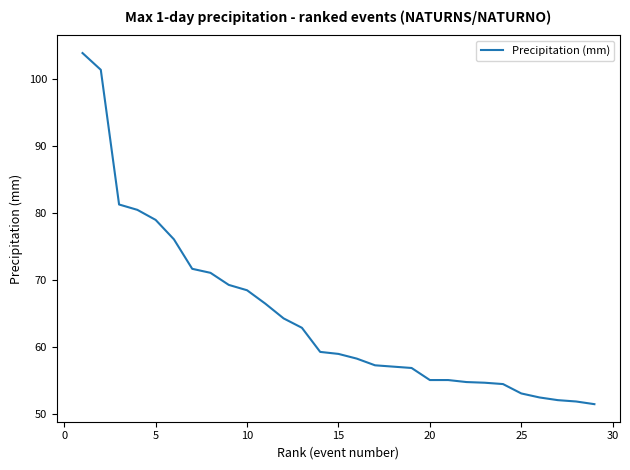

What is the difference between the maximum and minimum values?

52.4